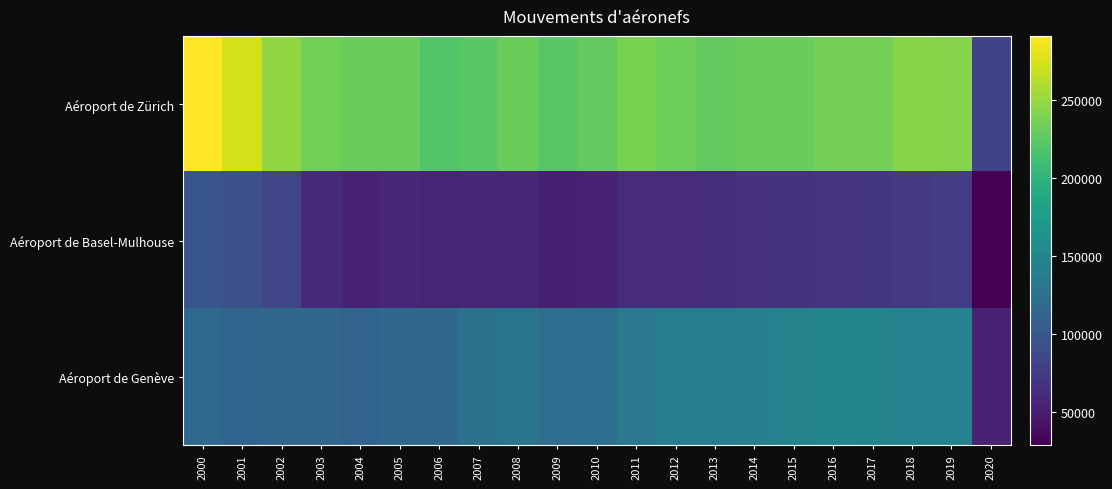

List the series in order of their overall mean, lowest first.

Aéroport de Basel-Mulhouse, Aéroport de Genève, Aéroport de Zürich